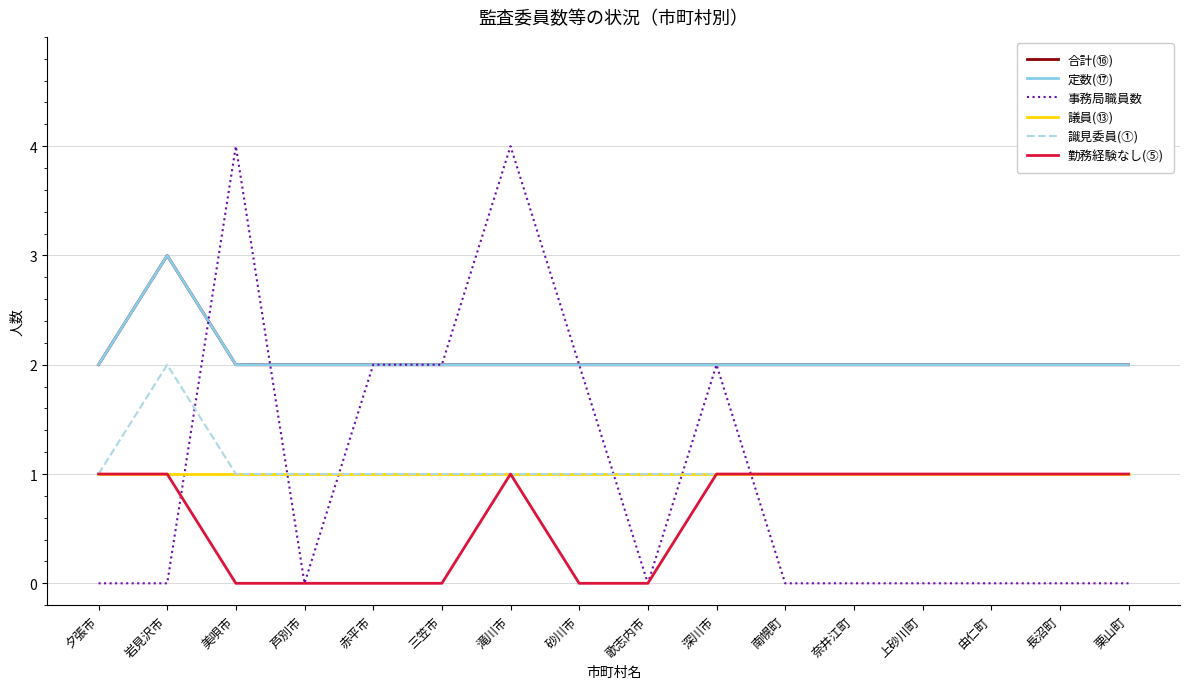

At 三笠市, list the series in order from largest to smallest.

合計(⑯), 定数(⑰), 事務局職員数, 議員(⑬), 識見委員(①), 勤務経験なし(⑤)